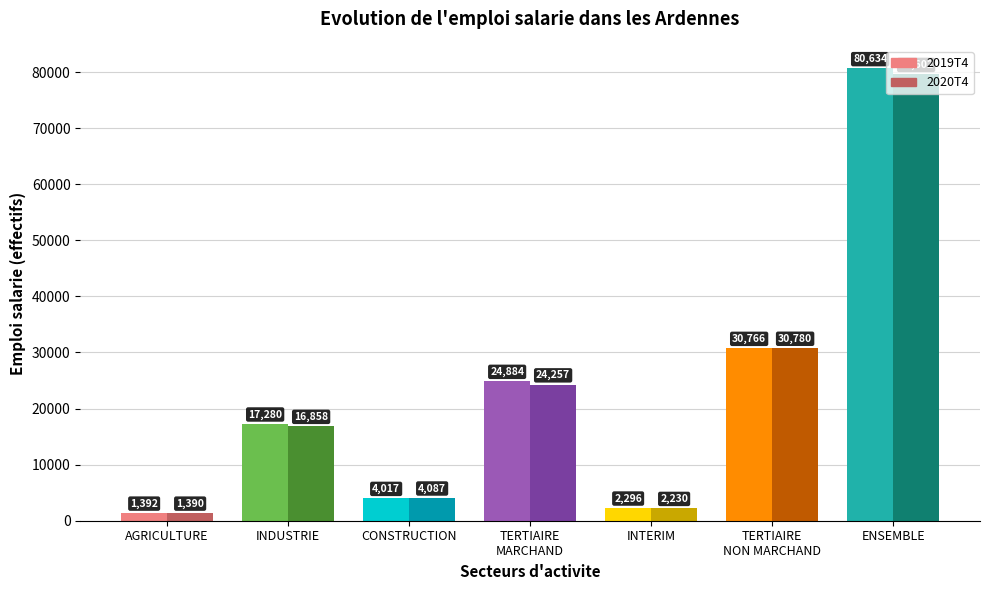

Which series has the widest spread of values?

2019T4